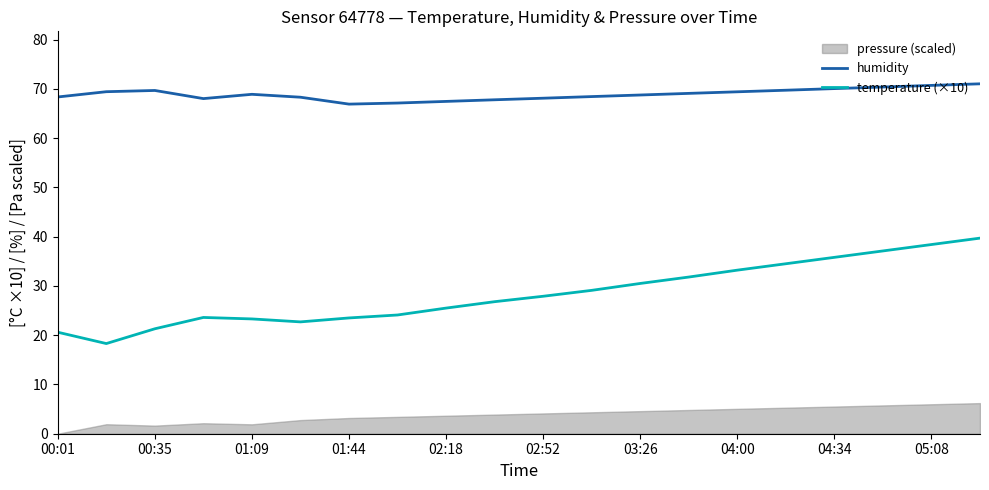

What is the spread (max minus min) of values at 17?

33.3